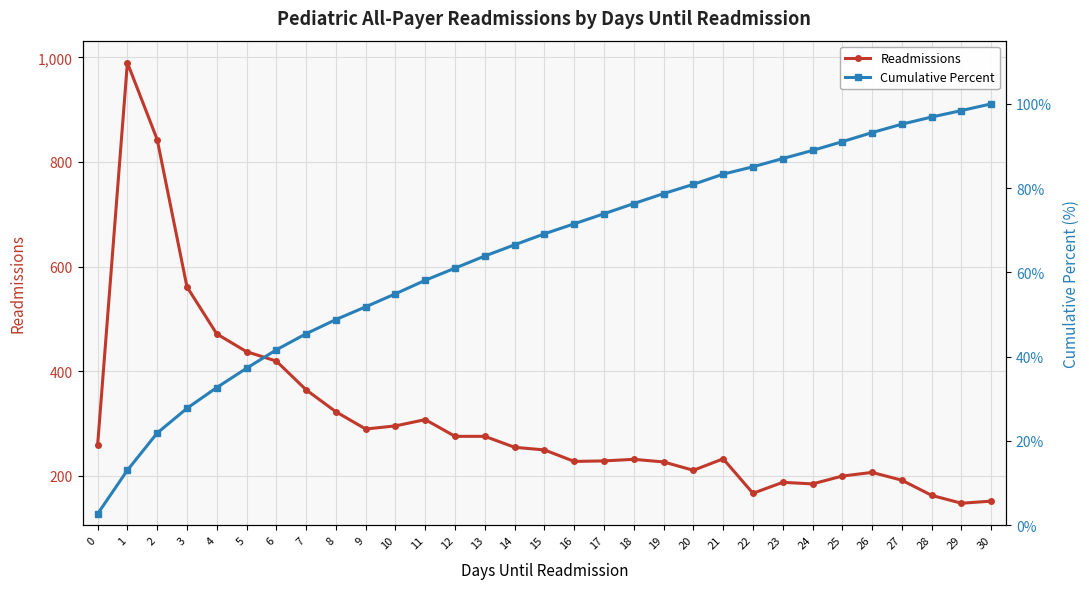

What is the smallest value displayed?

2.7